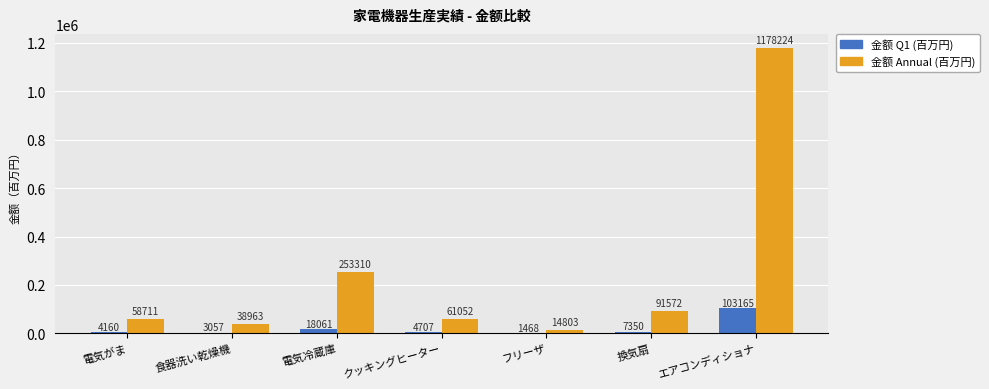

Which series changed the most between 電気がま and クッキングヒーター?

金额 Annual (百万円)